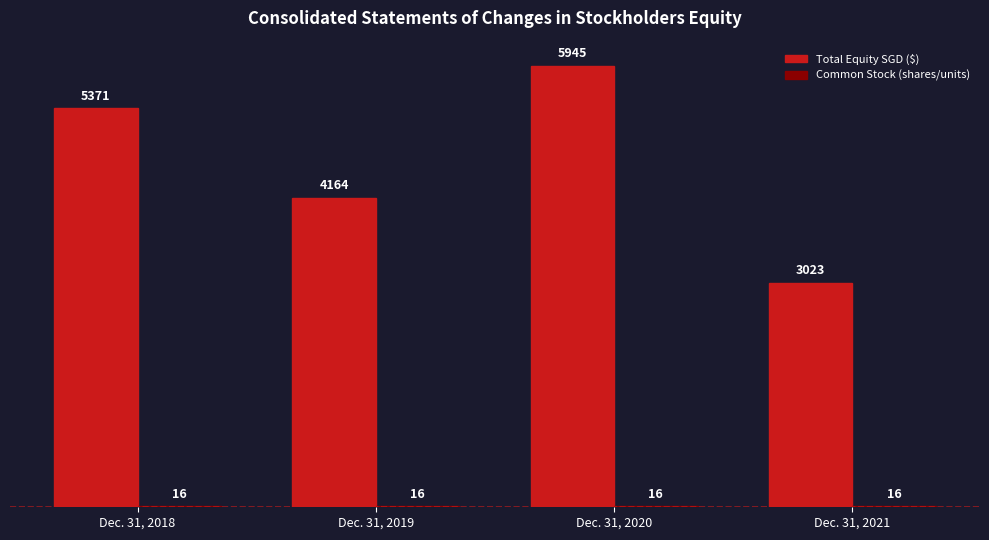

Which series has the largest range (max minus min)?

Total Equity SGD ($)